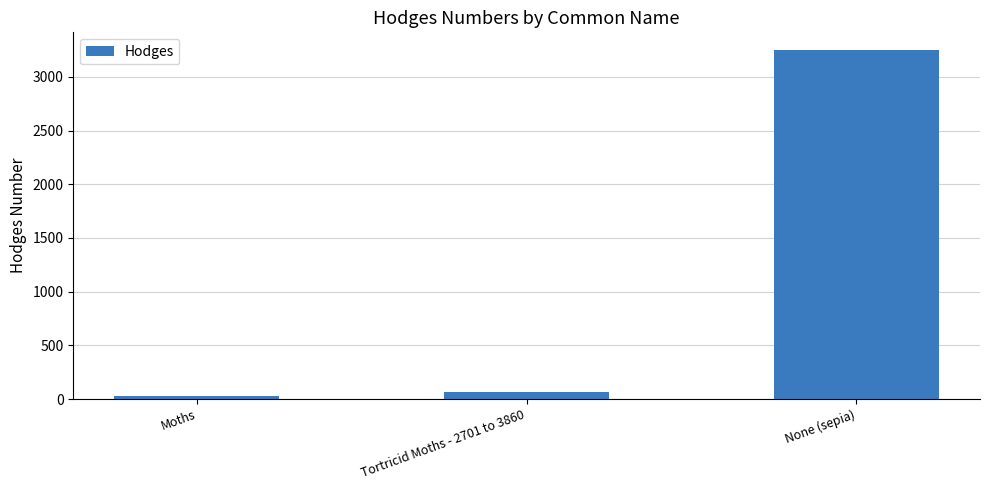

What is the change in value from Moths to Tortricid Moths - 2701 to 3860?

+33.1